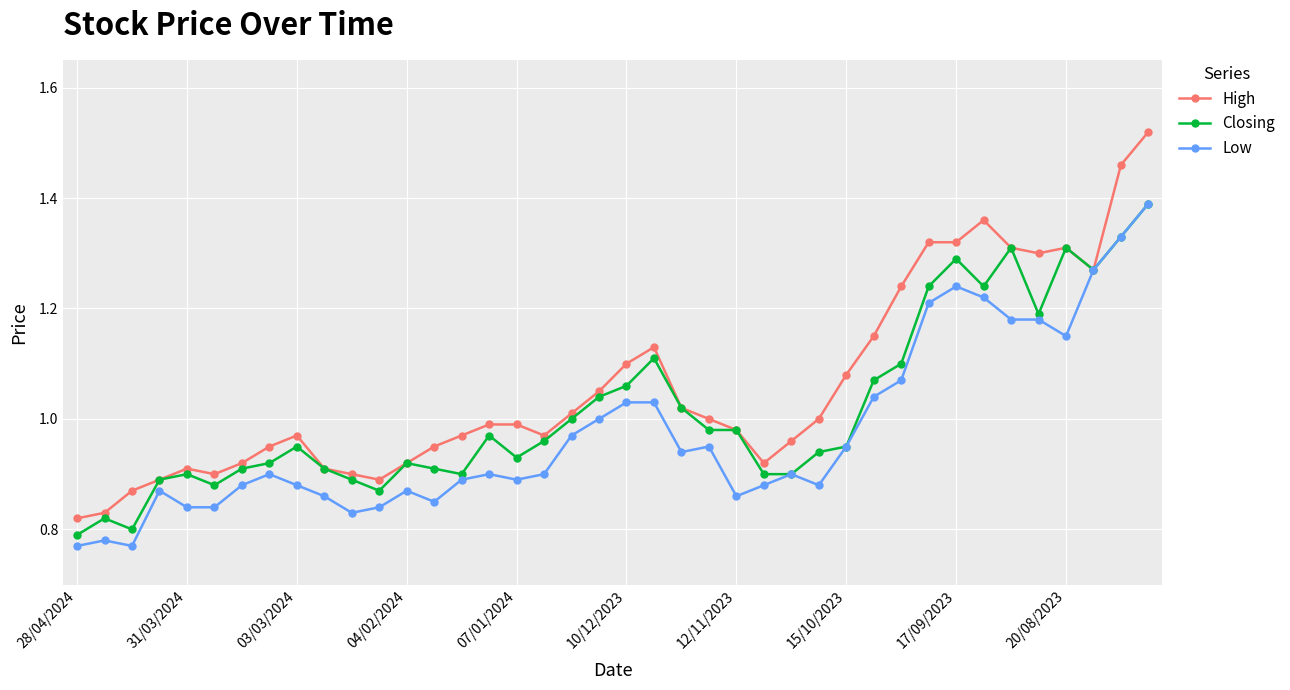

True or false: Closing has more than 1 interior local peaks.

True